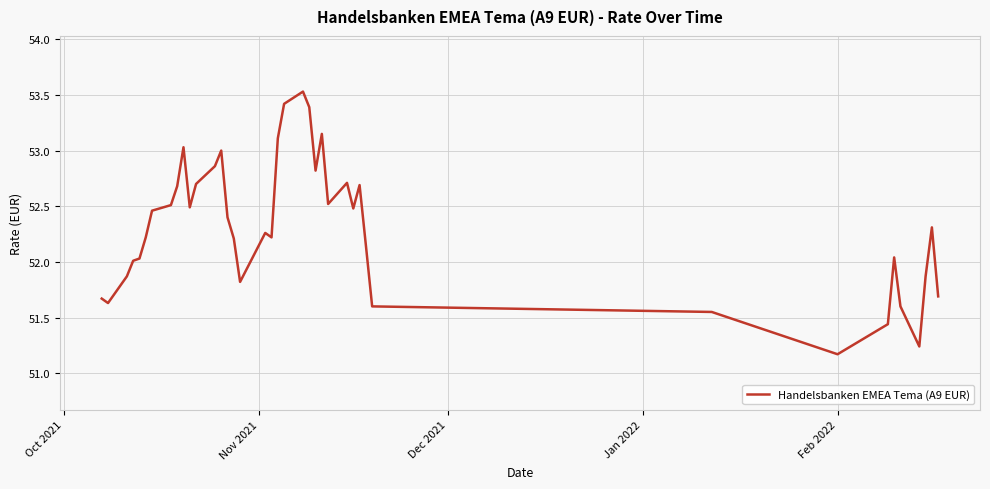

What is the greatest value displayed?

53.5